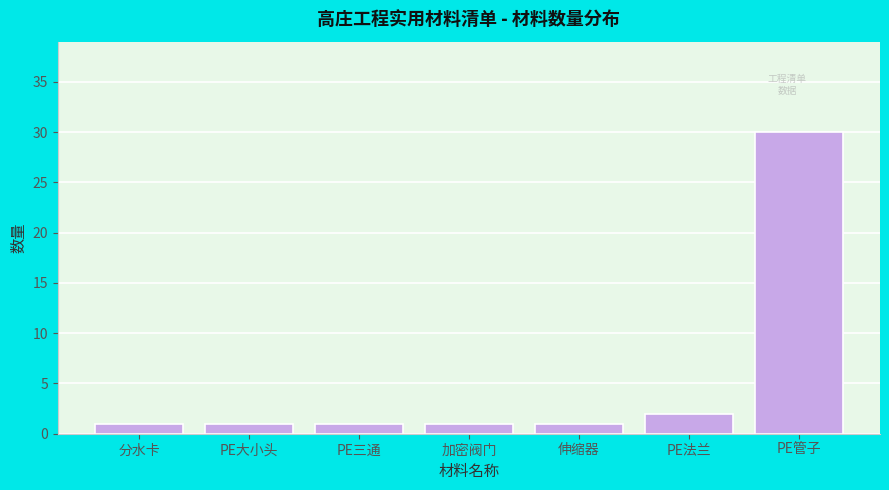

Reading right to left, what are all the values shown in this chart?

30	2	1	1	1	1	1